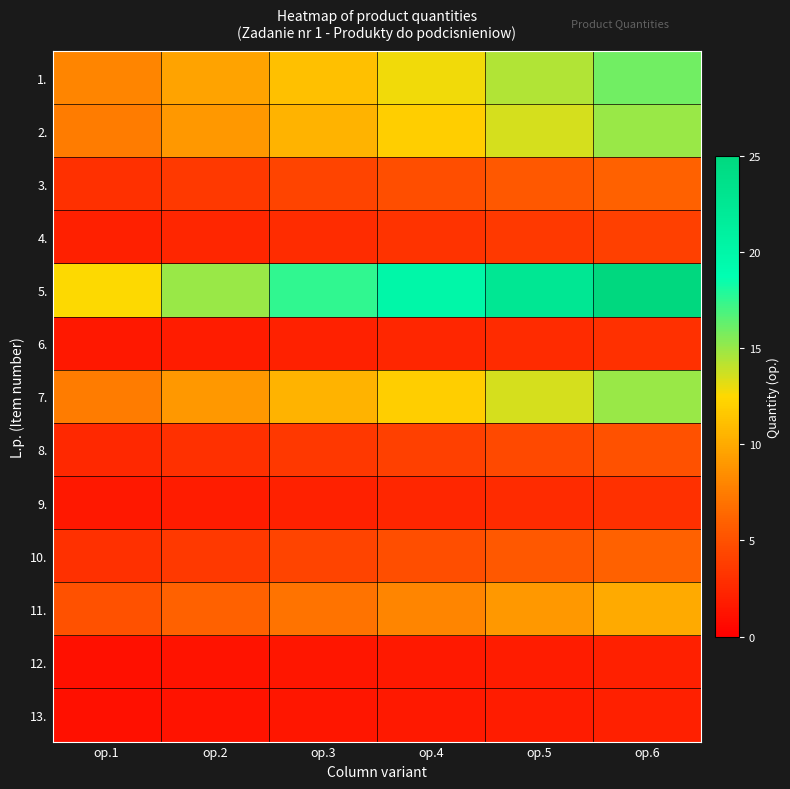

Which series changed the most between op.2 and op.6?

5.